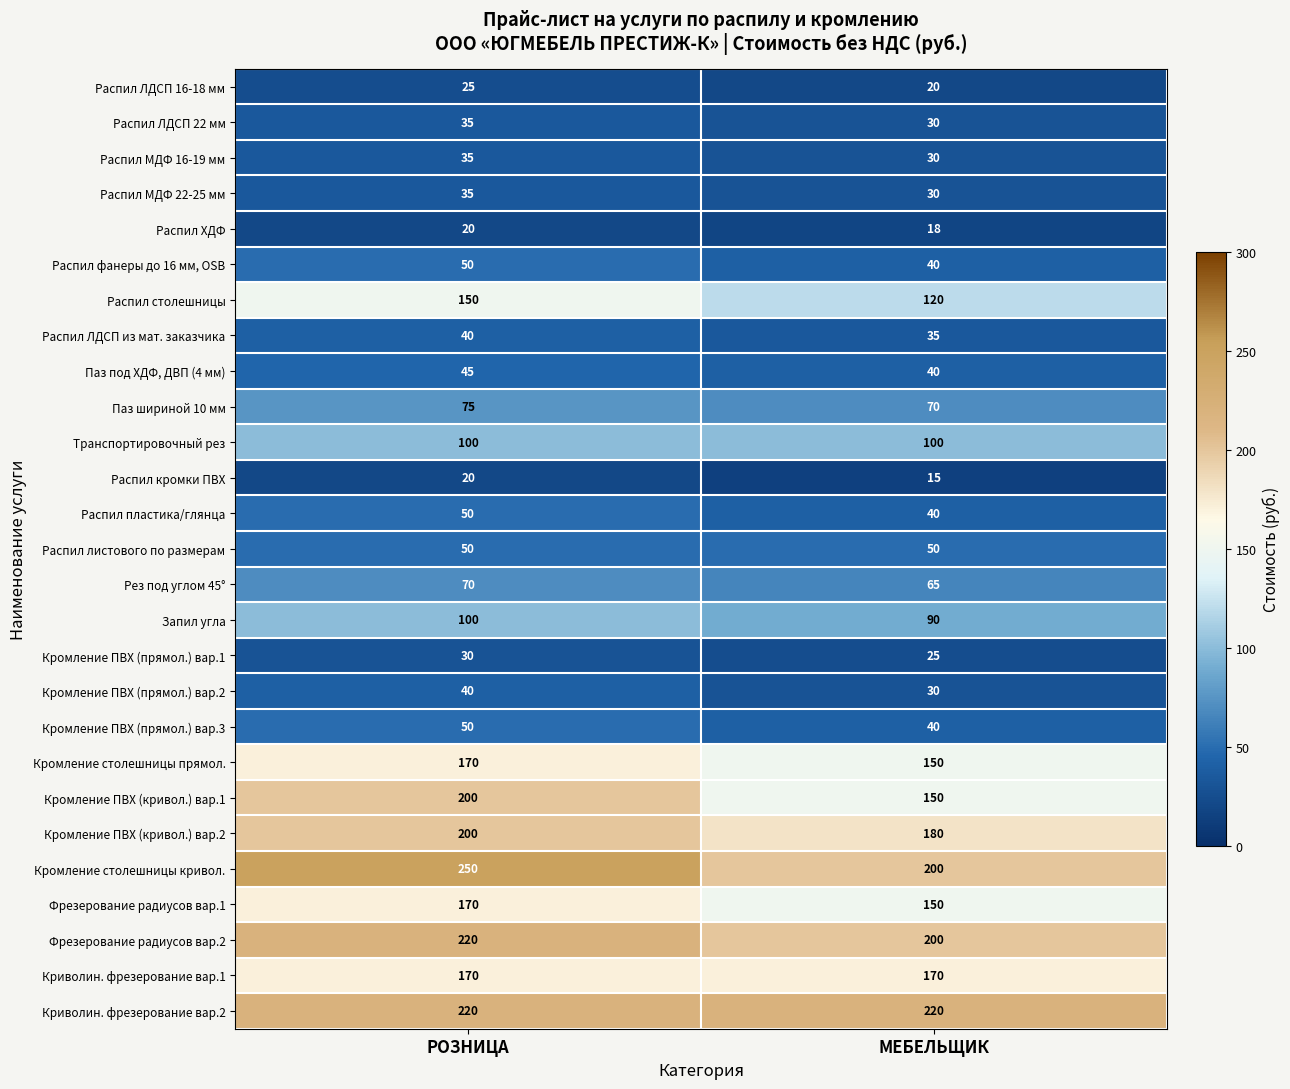

What is the spread (max minus min) of values at РОЗНИЦА?

230